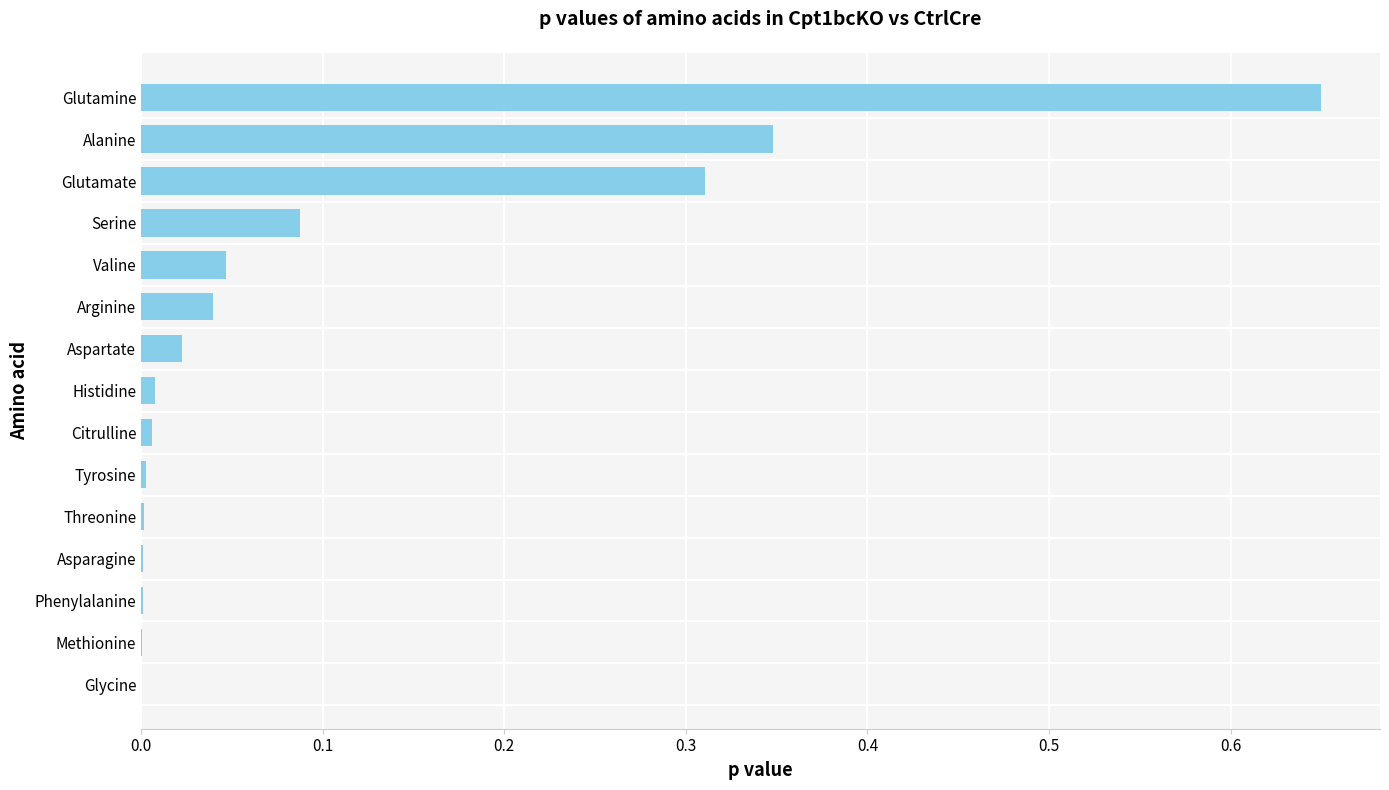

Between Aspartate and Valine, which is larger?

Valine